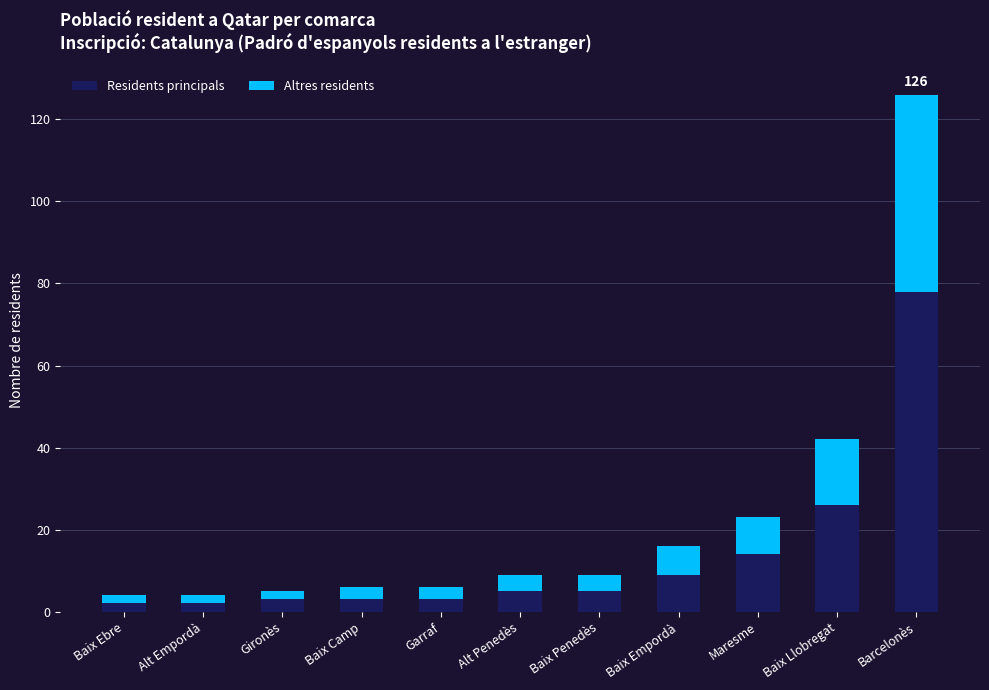

What is the average value of the Residents principals series?

14